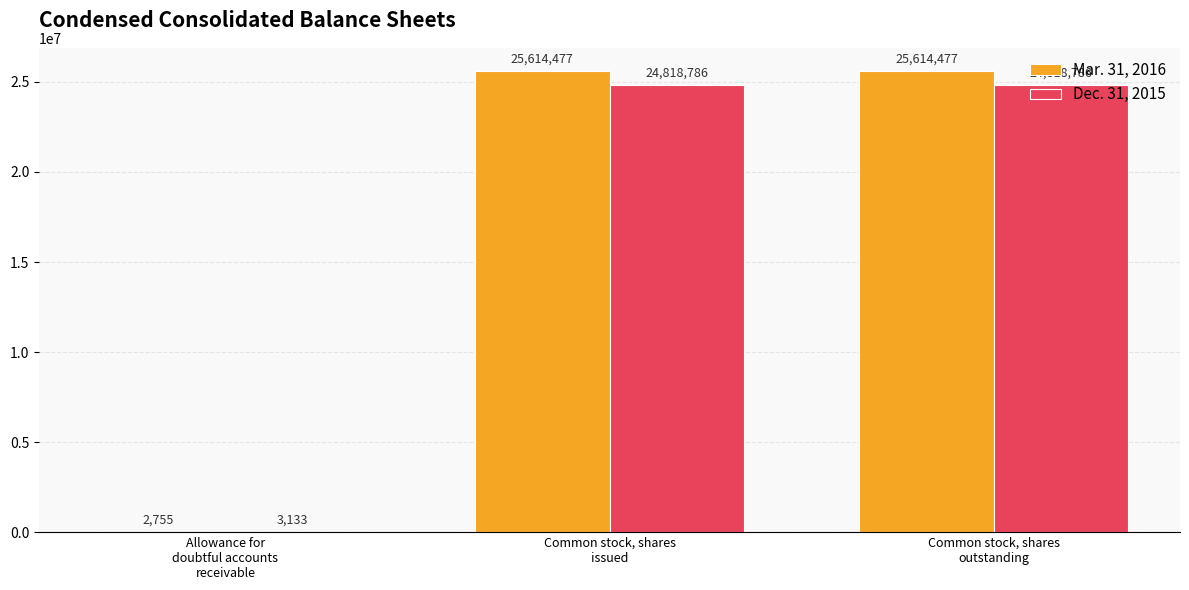

Which series has the largest total across all categories?

Mar. 31, 2016